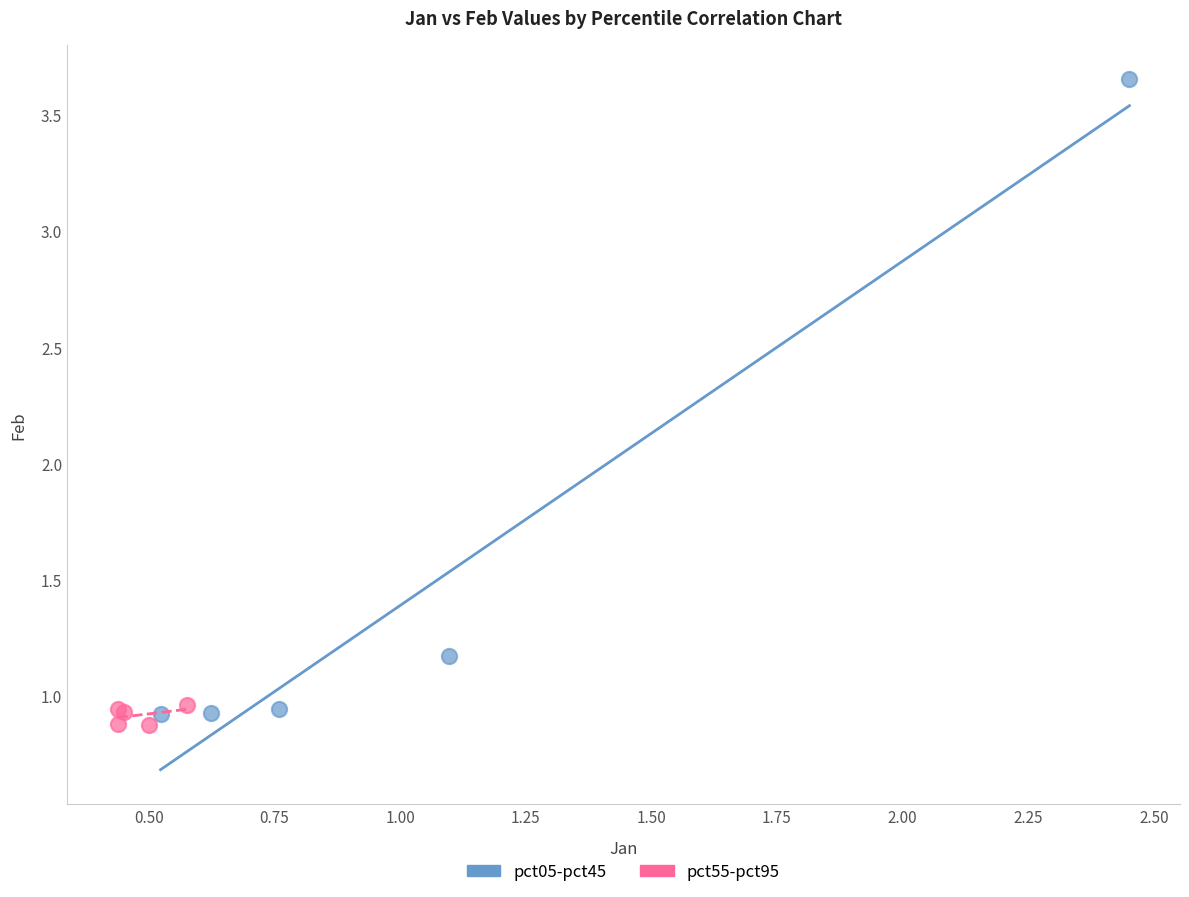

Which series has the largest Y range (max minus min)?

pct05-pct45